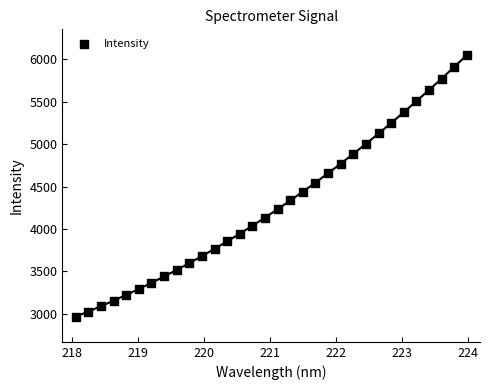

What is the range of Y values (max minus min)?

3085.2